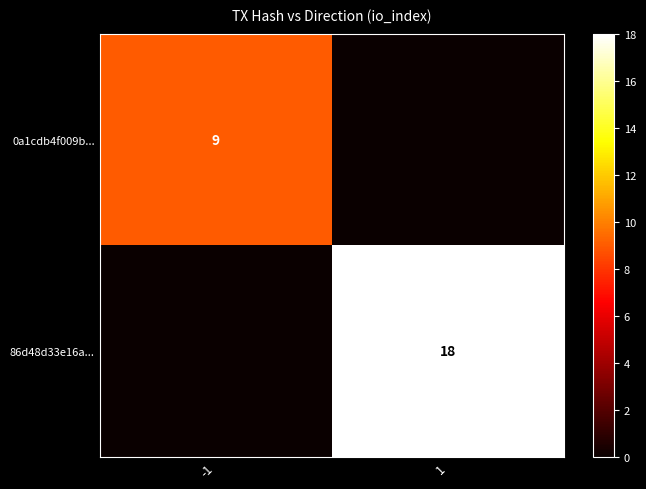

True or false: 86d48d33e16a... has a value of 18 at 1.

True